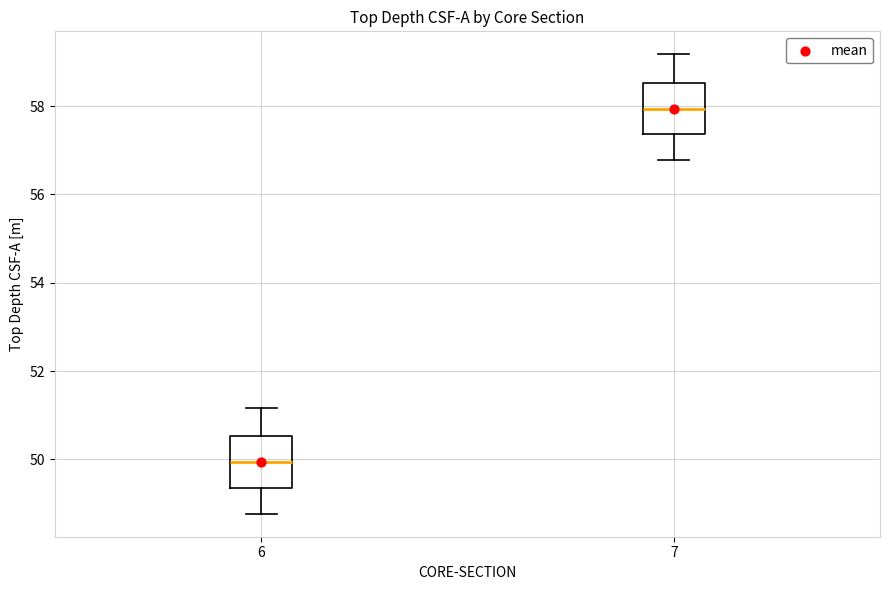

Reading left to right, transcribe this box plot: for each box, give where its median line is, the range the box spans, and where its two whiskers end, as read against the y-axis. The values are not printed on the chart, so give them approximately, as read against the axis.

6: median 50.0, box 49.4 to 50.6, whiskers 48.8 to 51.2
7: median 58.0, box 57.4 to 58.6, whiskers 56.8 to 59.2